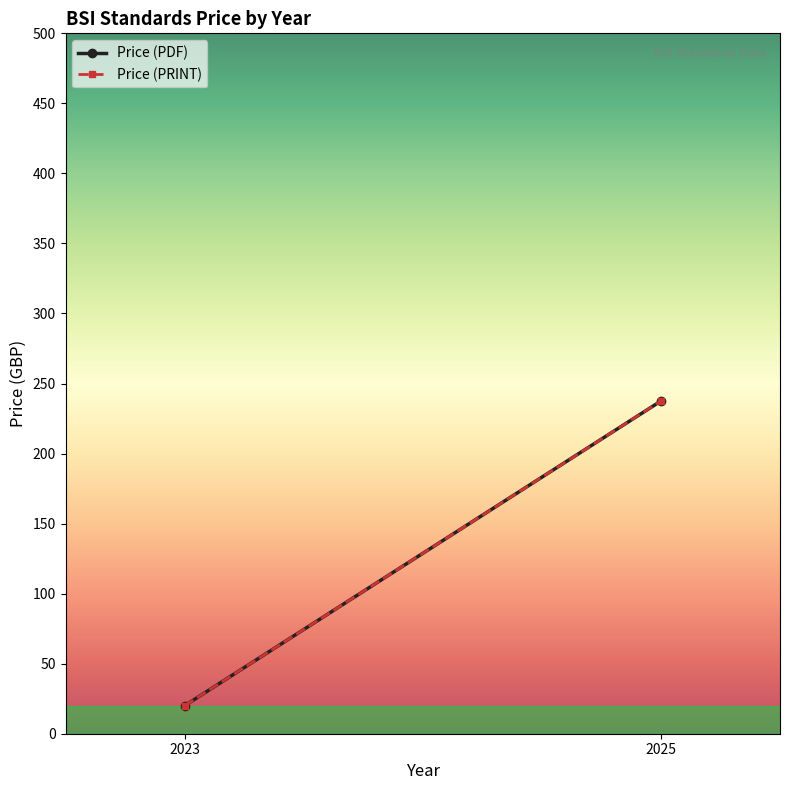

The Price (PRINT) series shows 237.5 at 2025. True or false?

True